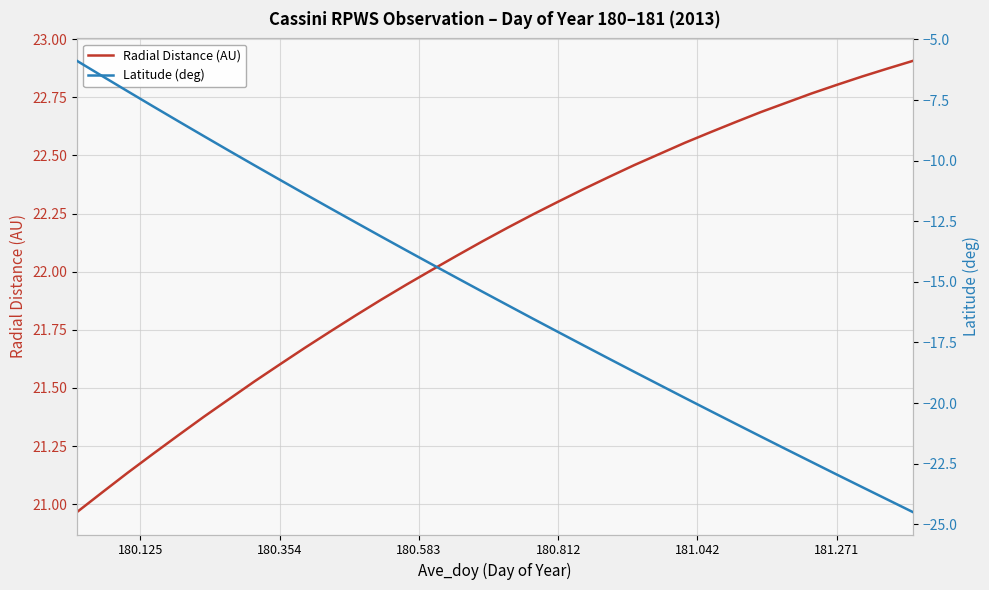

What are all the series names shown in the legend?

Radial Distance (AU), Latitude (deg)